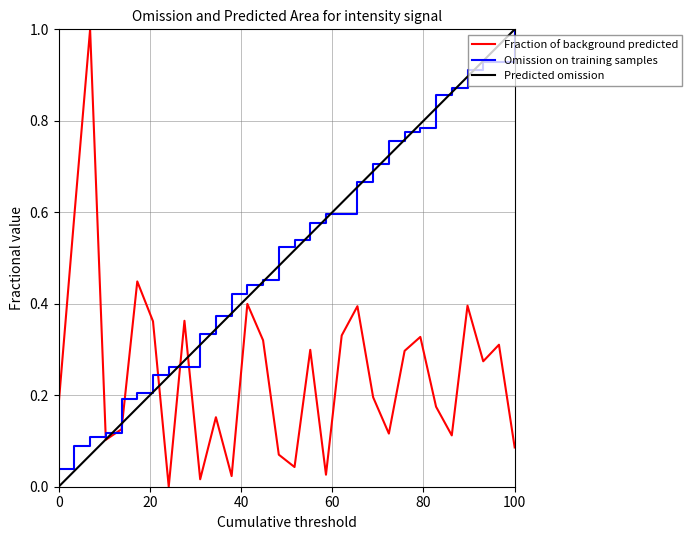

Count the number of data series in this chart.

3